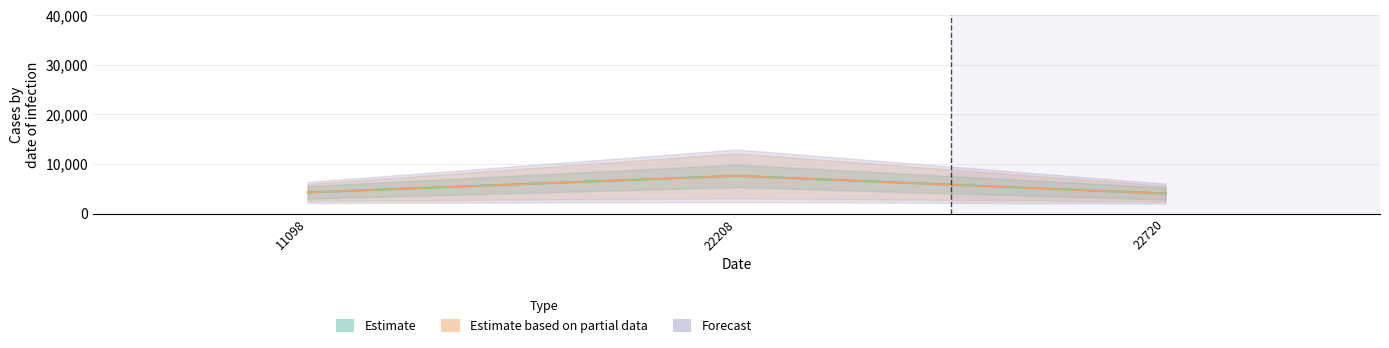

How many lines are shown in the chart?

2